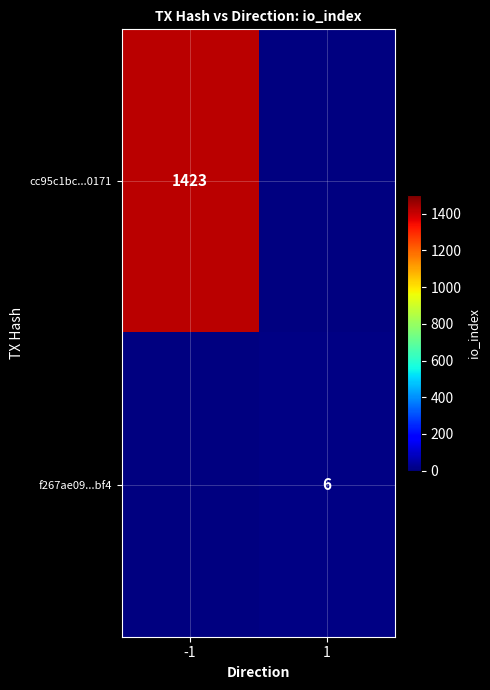

How many series are shown in this chart?

2